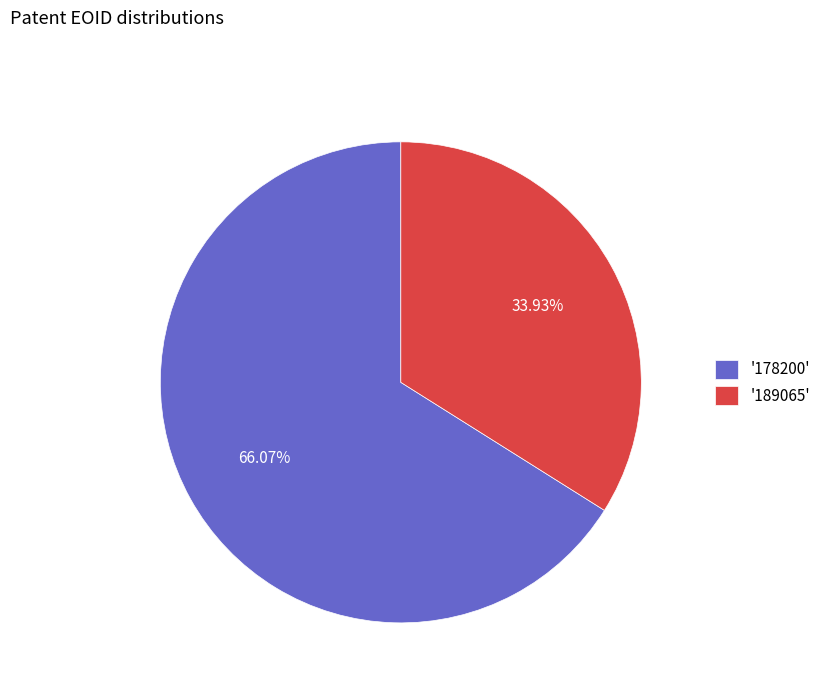

Between '189065' and '178200', which is larger?

'178200'